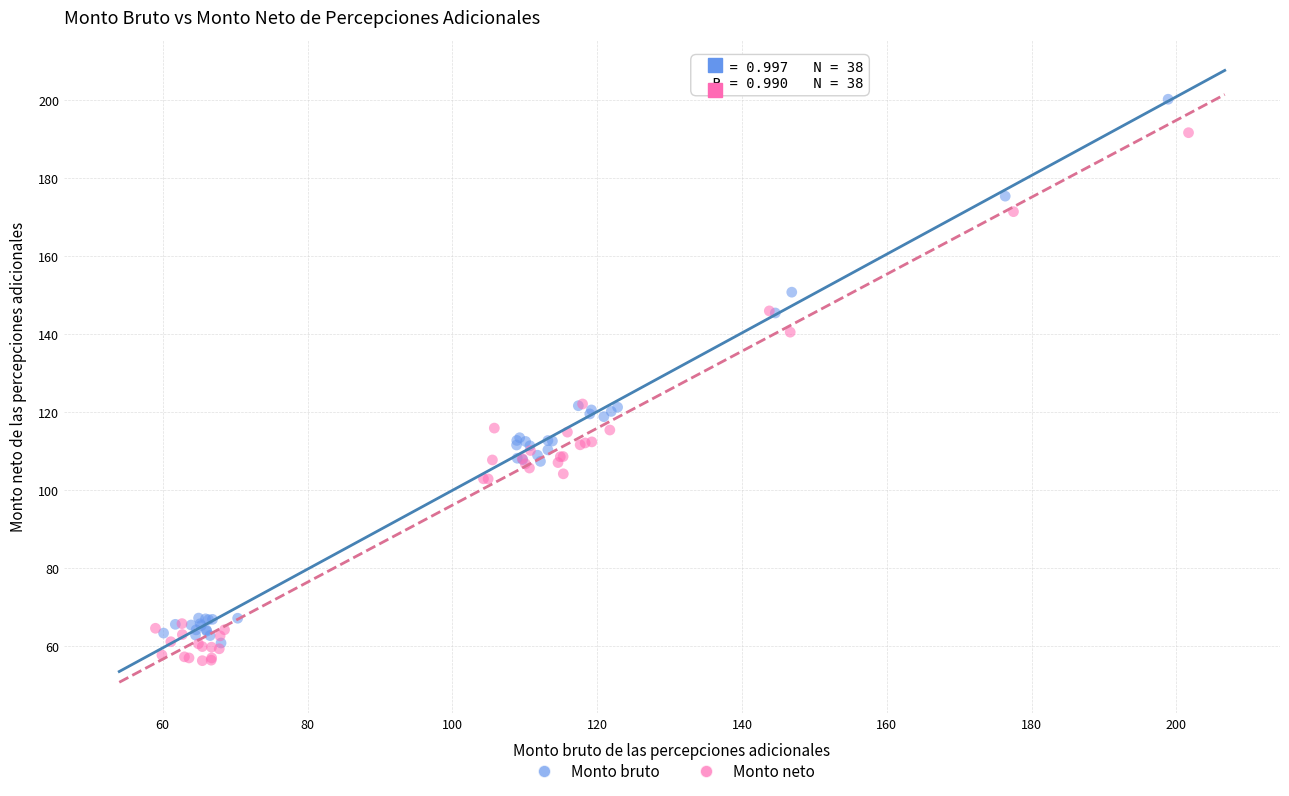

Which series has the largest Y range (max minus min)?

Monto bruto